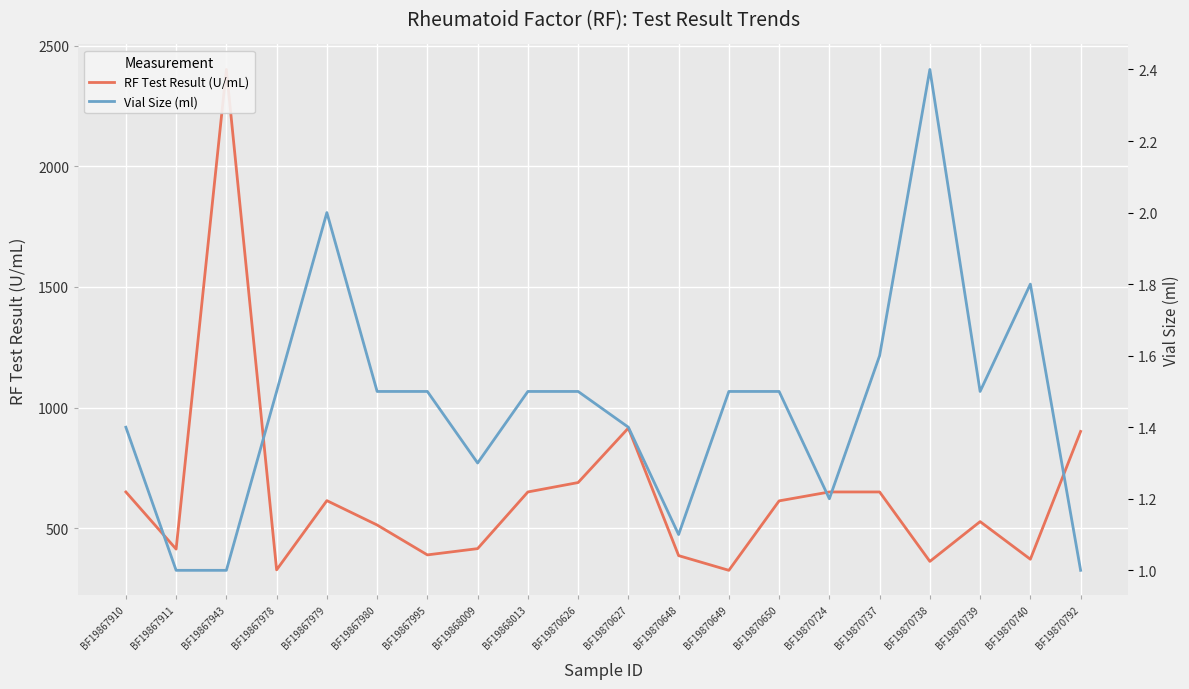

List the labels in order of Vial Size (ml) value, largest first.

BF19870738, BF19867979, BF19870740, BF19870737, BF19867978, BF19867980, BF19867995, BF19868013, BF19870626, BF19870649, BF19870650, BF19870739, BF19867910, BF19870627, BF19868009, BF19870724, BF19870648, BF19867911, BF19867943, BF19870792